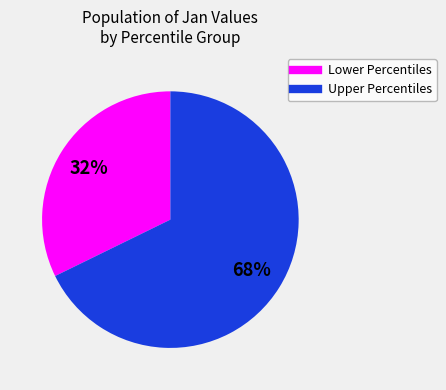

Is there a majority slice in this chart?

Yes